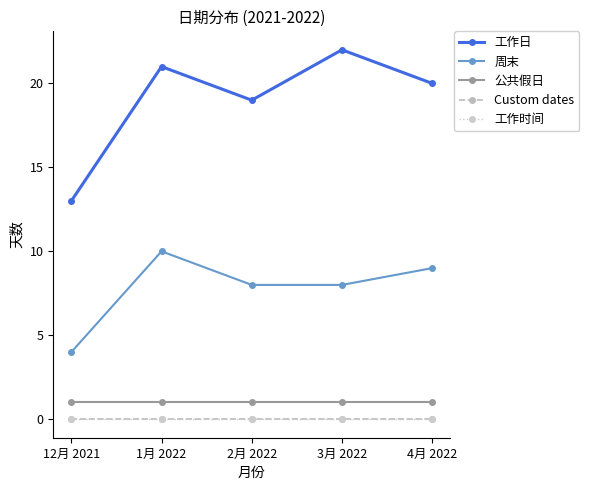

Does the chart display data point markers on the line(s)?

Yes